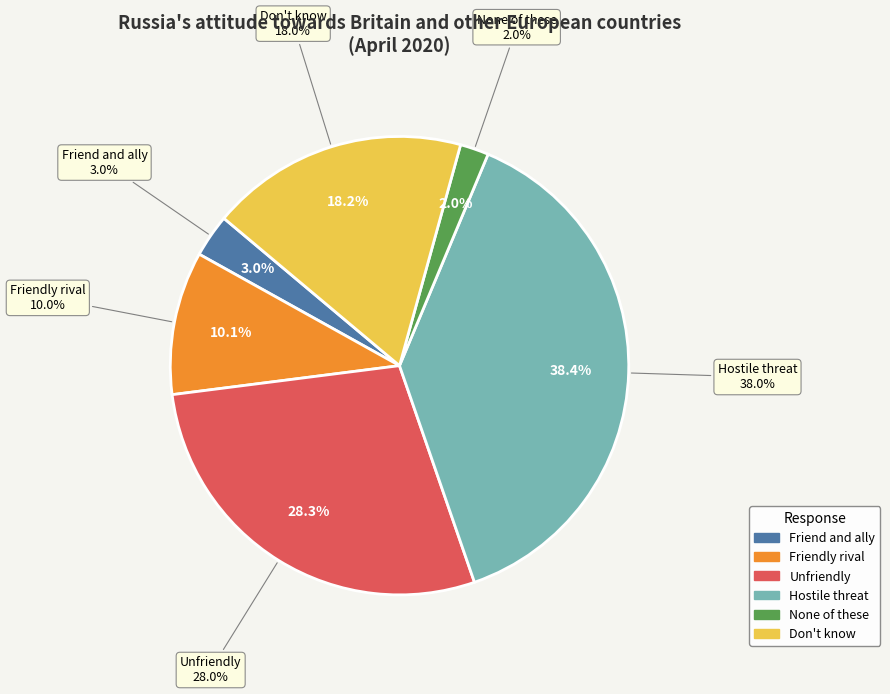

Is Friendly rival the majority of the pie?

No